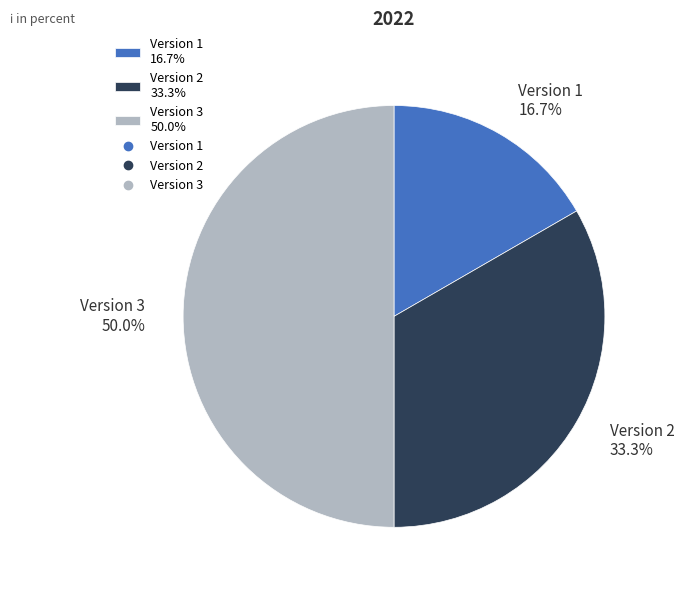

The Version 3 slice represents 36% of the pie. True or false?

False